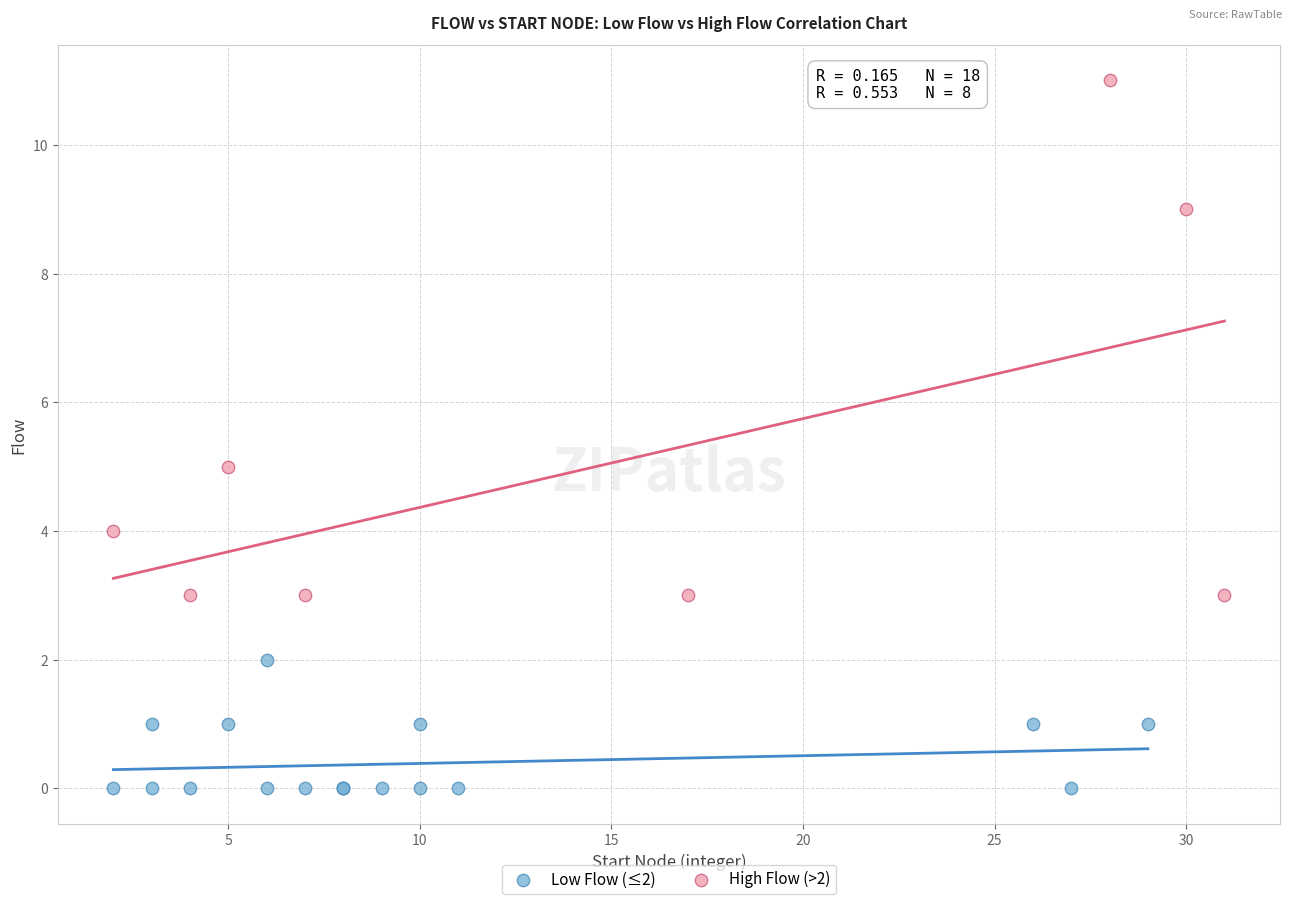

Which series has the largest Y range (max minus min)?

High Flow (>2)